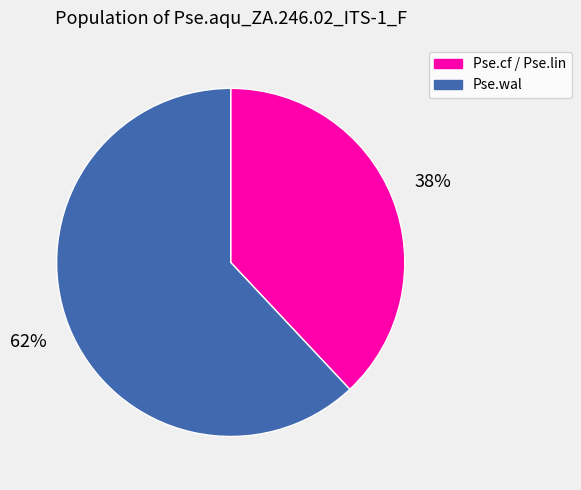

Is the sum of Pse.cf / Pse.lin and Pse.wal greater than half?

Yes